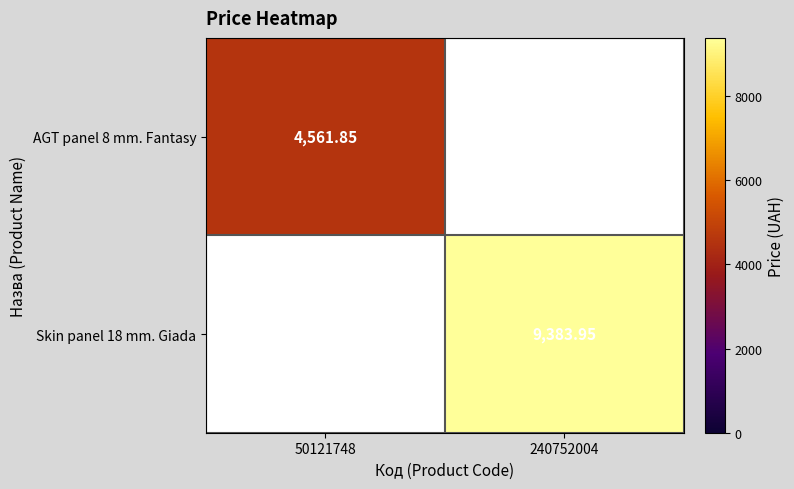

The value of Skin panel 18 mm. Giada at 50121748 is 0.0. True or false?

True